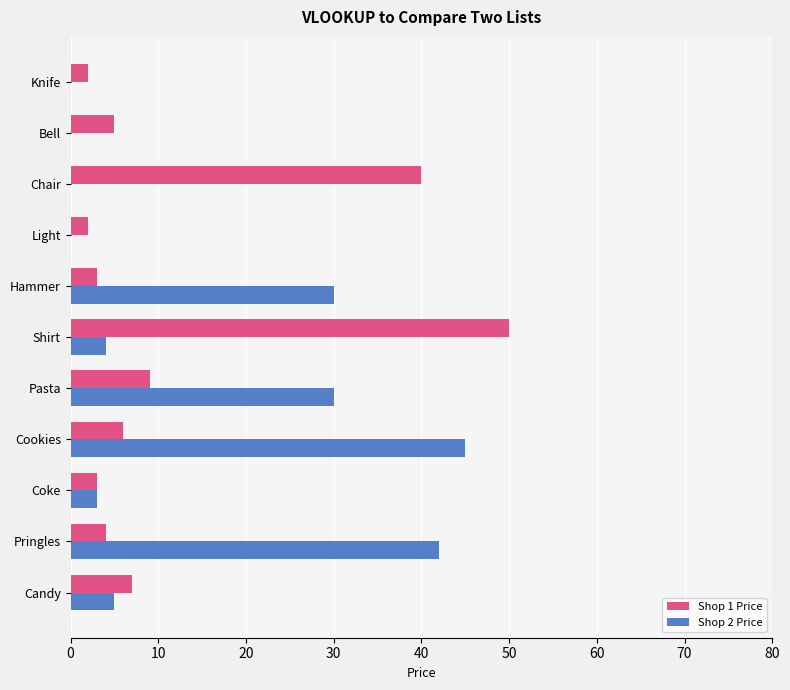

How many distinct data groups are displayed?

2